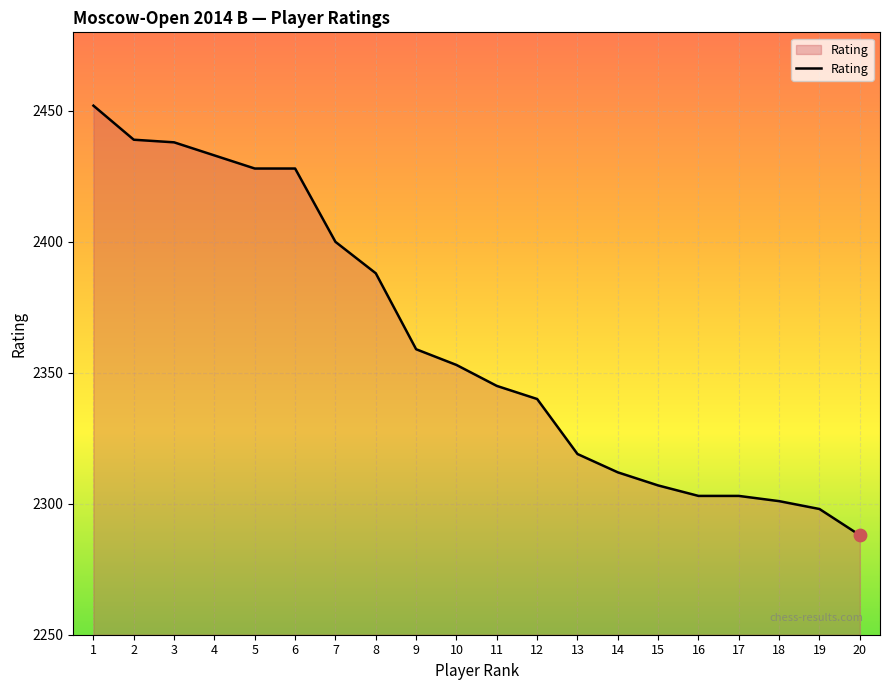

What is the change in value from 1 to 13?

-133